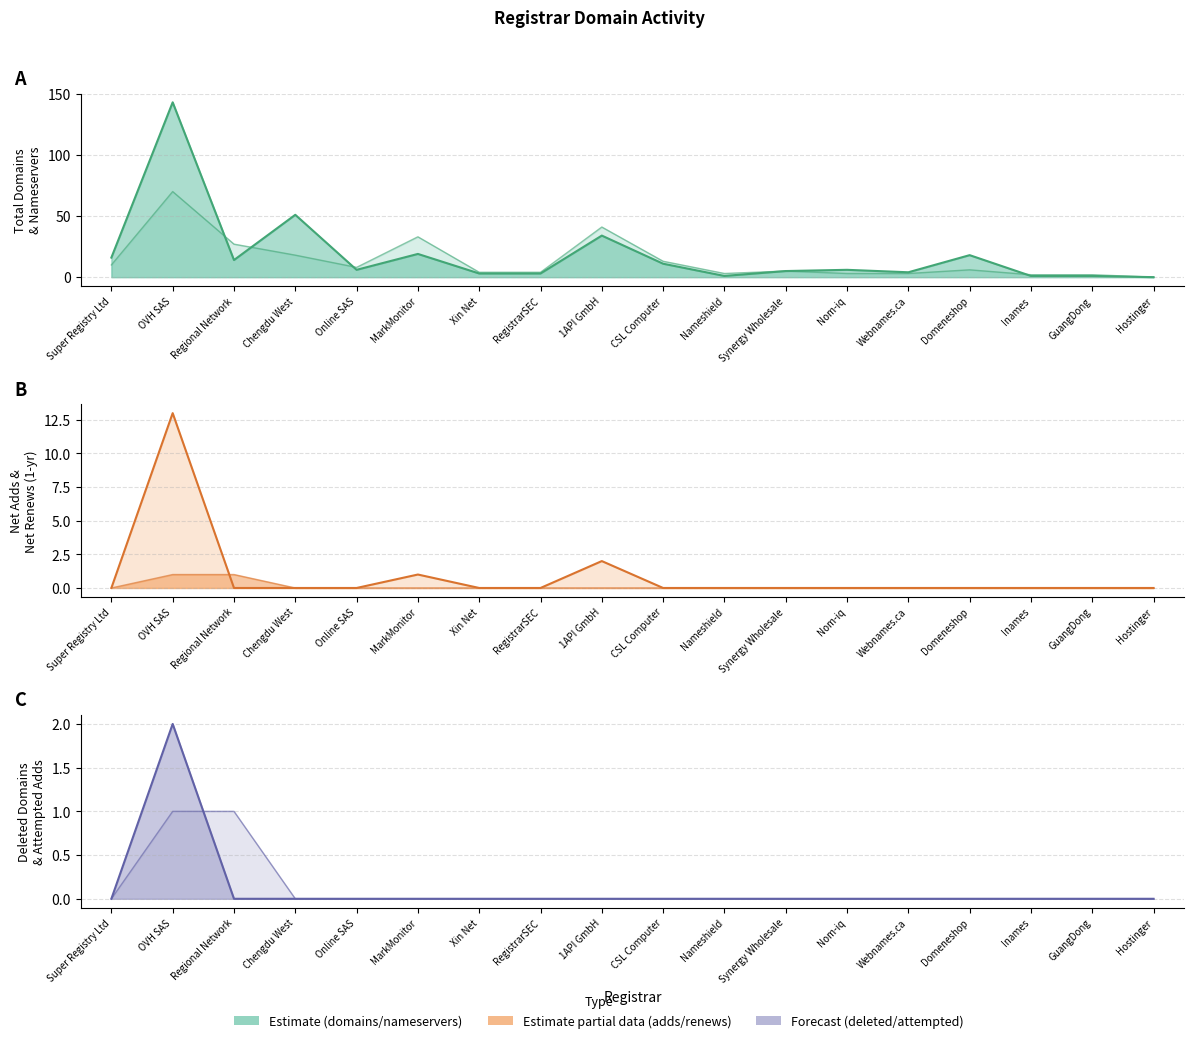

True or false: net-adds-1-yr and total-nameservers cross at least once.

False